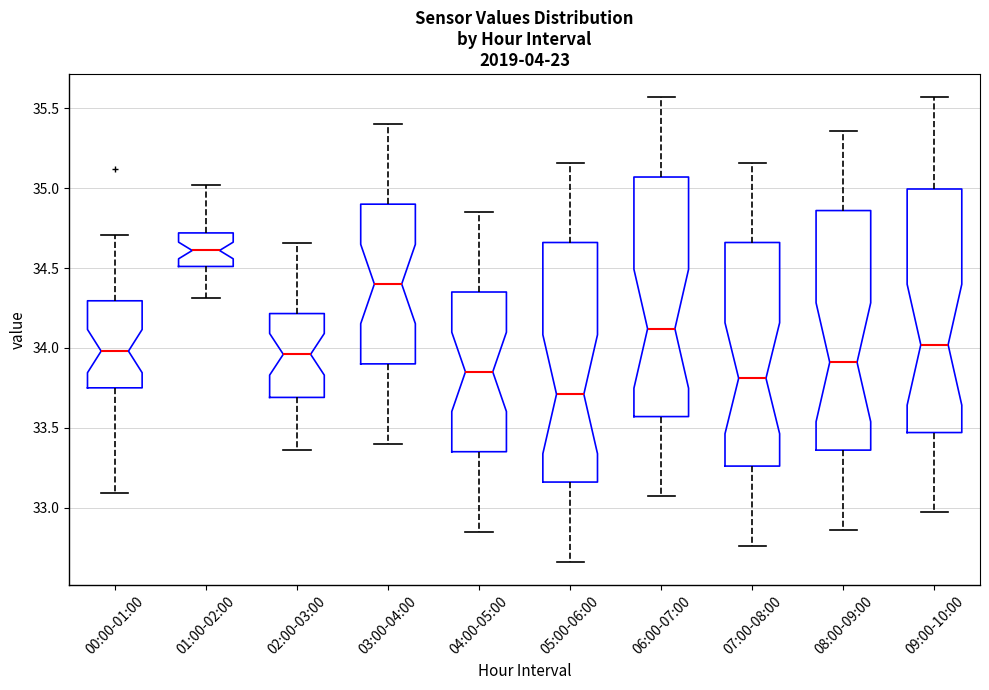

Reading left to right, read every box against the y-axis: the position of its median line, the range the box covers, and the ends of its whiskers. The values are not printed on the chart, so give them approximately, as read against the axis.

00:00-01:00: median 34.00, box 33.75 to 34.30, whiskers 33.10 to 34.70
01:00-02:00: median 34.60, box 34.50 to 34.70, whiskers 34.30 to 35.00
02:00-03:00: median 33.95, box 33.70 to 34.20, whiskers 33.35 to 34.65
03:00-04:00: median 34.40, box 33.90 to 34.90, whiskers 33.40 to 35.40
04:00-05:00: median 33.85, box 33.35 to 34.35, whiskers 32.85 to 34.85
05:00-06:00: median 33.70, box 33.15 to 34.65, whiskers 32.65 to 35.15
06:00-07:00: median 34.10, box 33.55 to 35.05, whiskers 33.05 to 35.55
07:00-08:00: median 33.80, box 33.25 to 34.65, whiskers 32.75 to 35.15
08:00-09:00: median 33.90, box 33.35 to 34.85, whiskers 32.85 to 35.35
09:00-10:00: median 34.00, box 33.45 to 35.00, whiskers 32.95 to 35.55